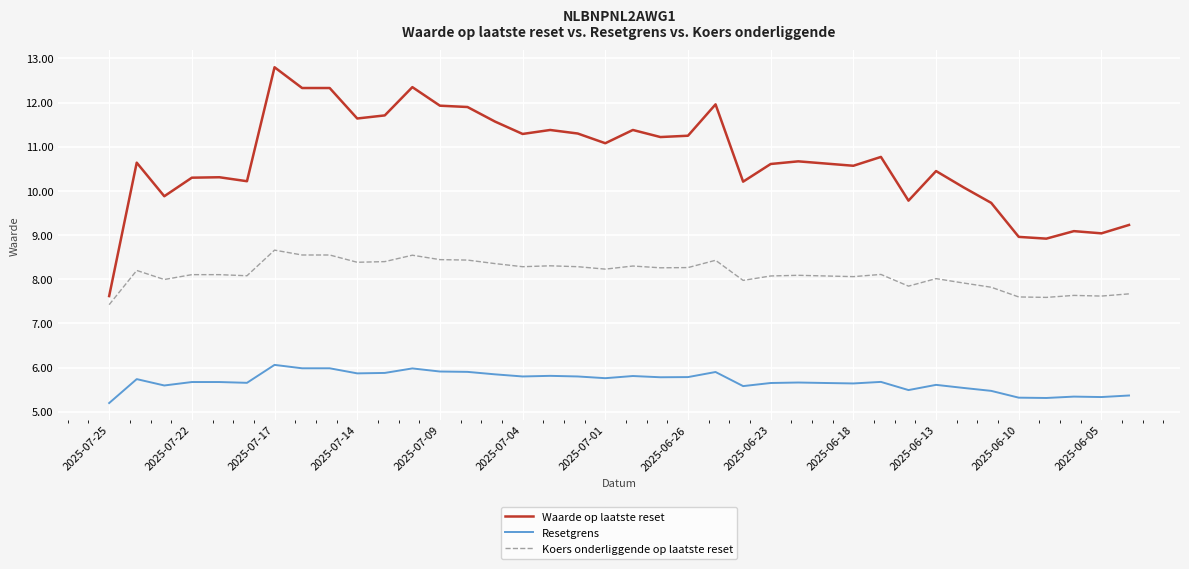

What is the maximum value shown in the chart?

12.8